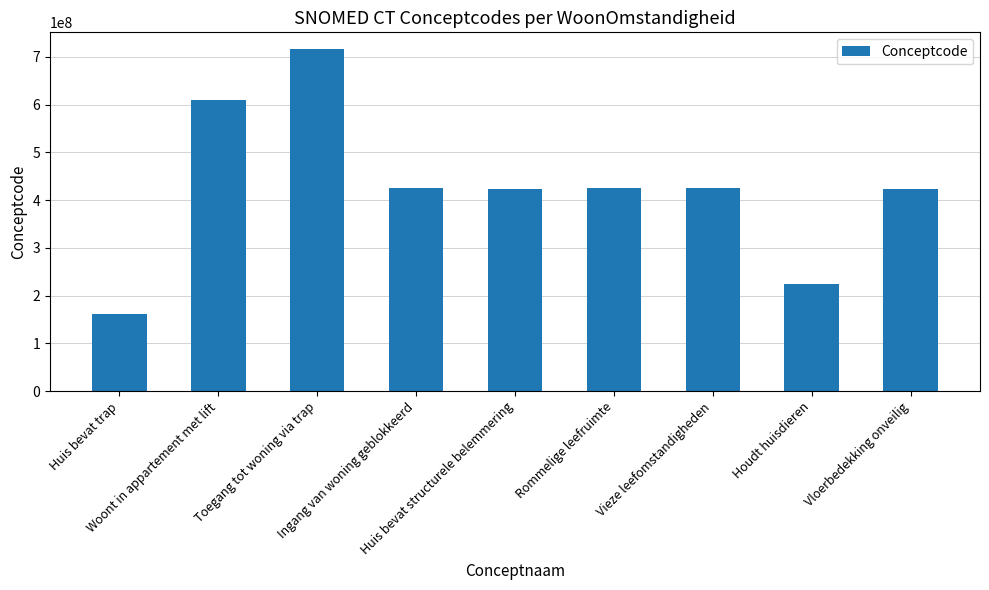

The chart shows a value of 715758005 at Toegang tot woning via trap. True or false?

True